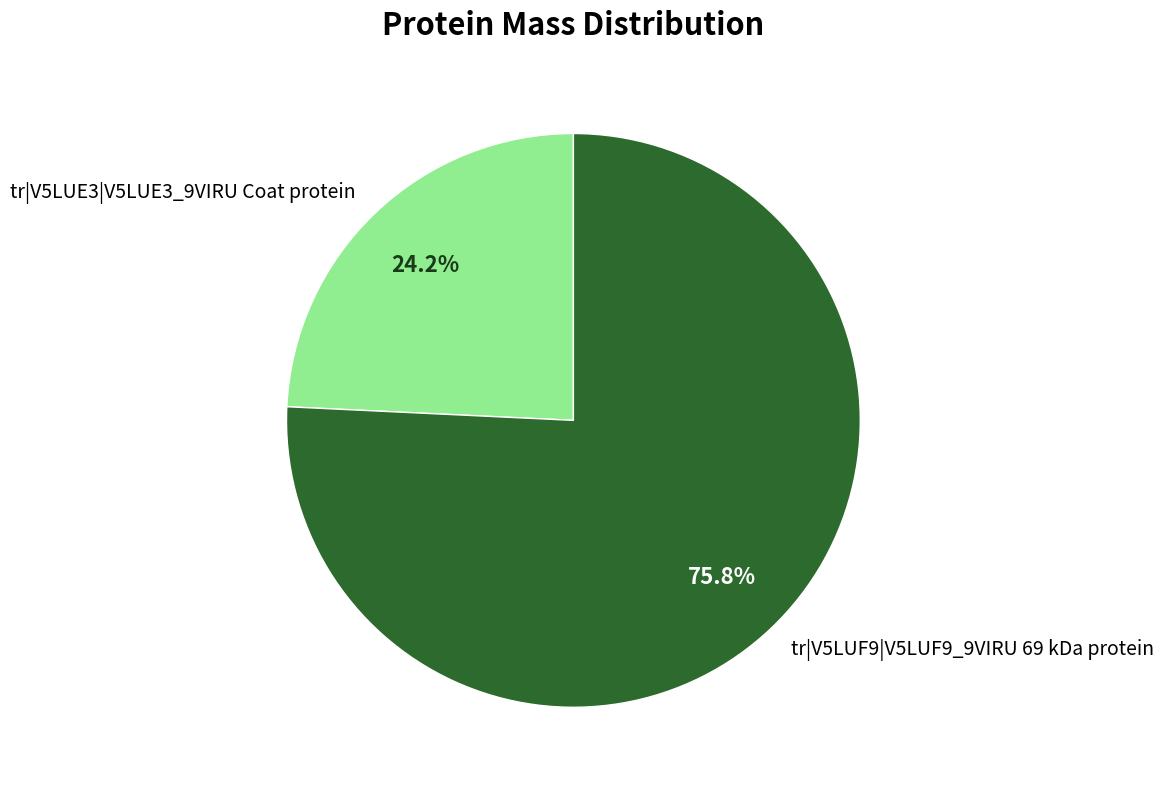

Count the number of slices in the pie.

2